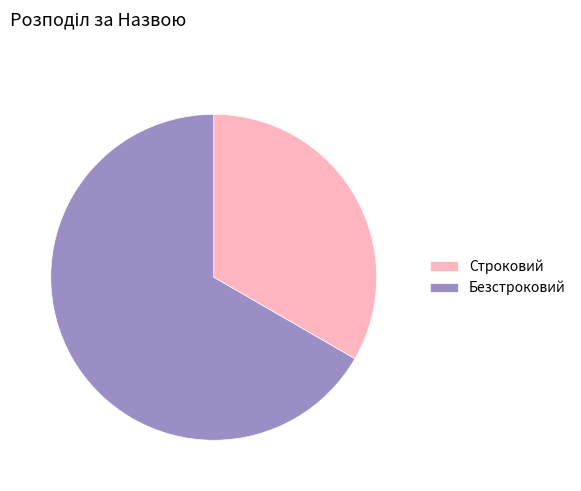

Between Строковий and Безстроковий, which is larger?

Безстроковий